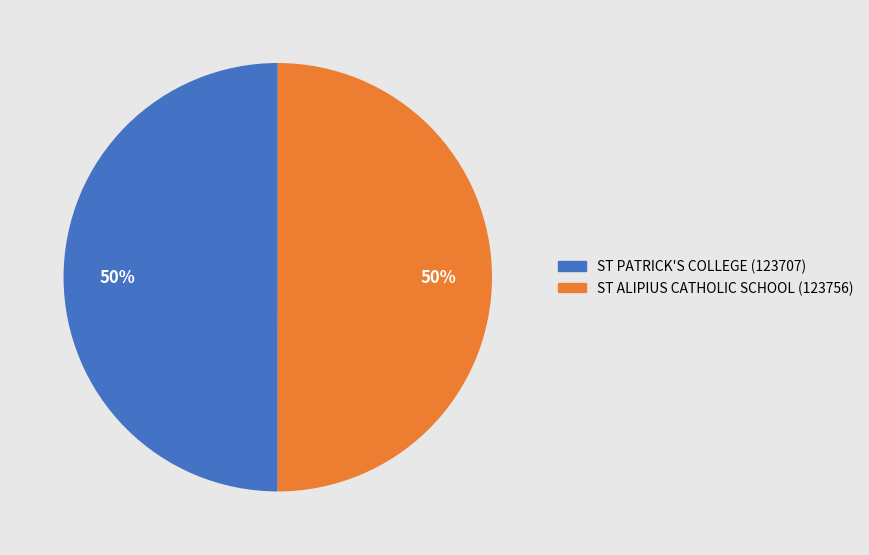

What is the ratio of the value at ST PATRICK'S COLLEGE to the value at ST ALIPIUS CATHOLIC SCHOOL?

1.0